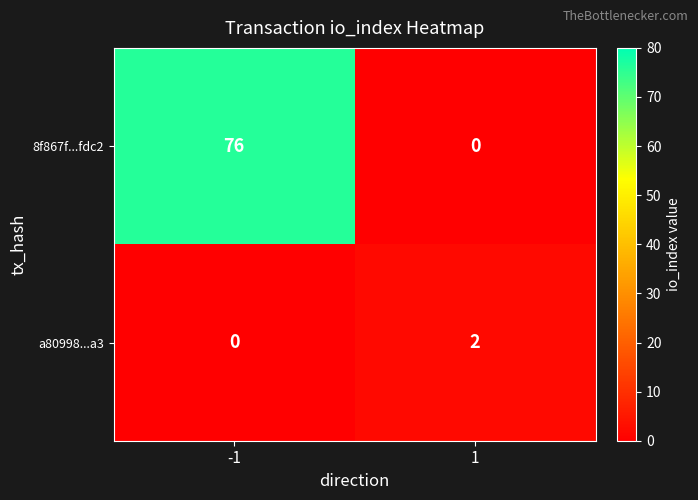

True or false: a80998...a3 has a value of -1 at -1.

False